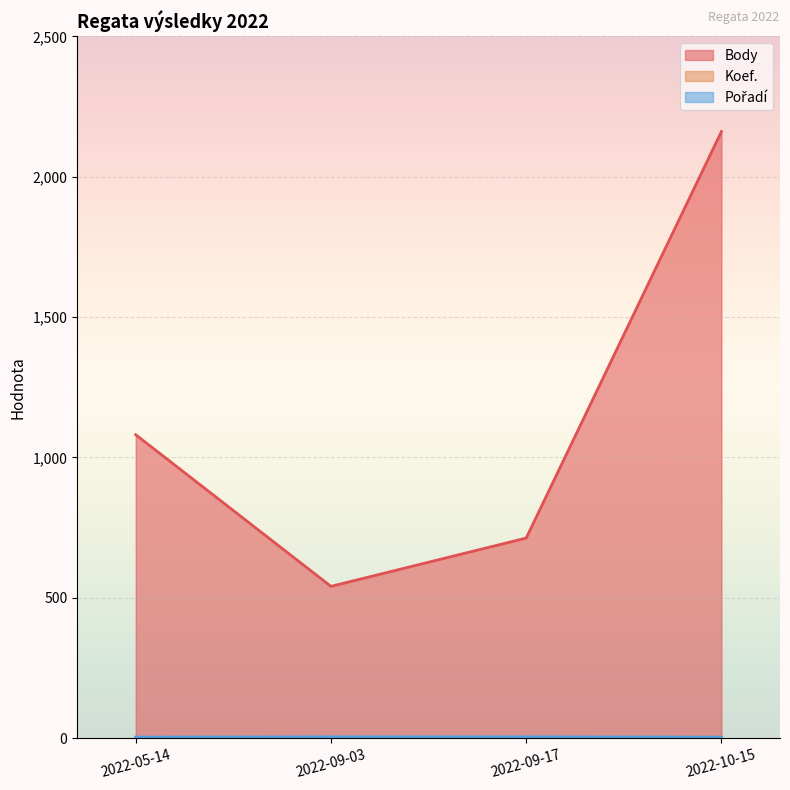

What is the difference between the maximum and minimum values in the Pořadí series?

1